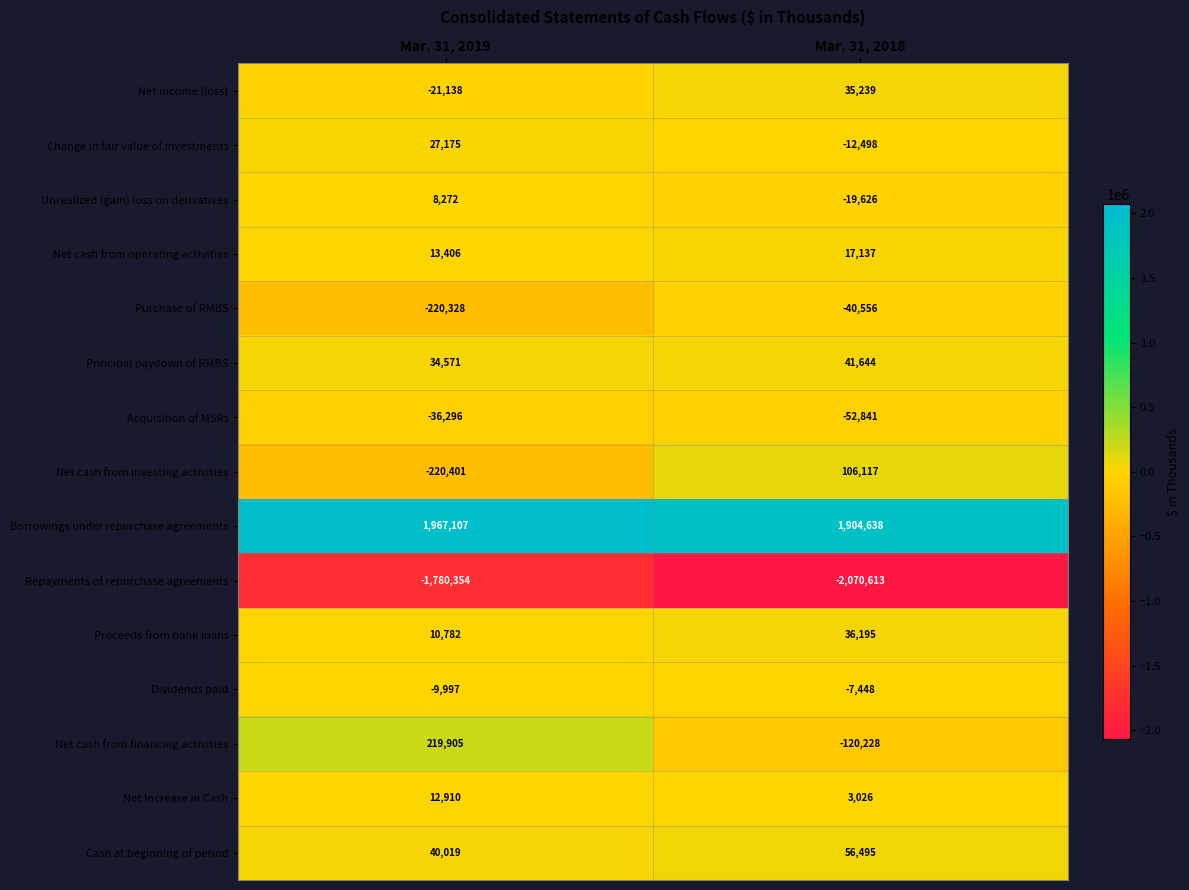

Which series has the largest total across all categories?

Borrowings under repurchase agreements